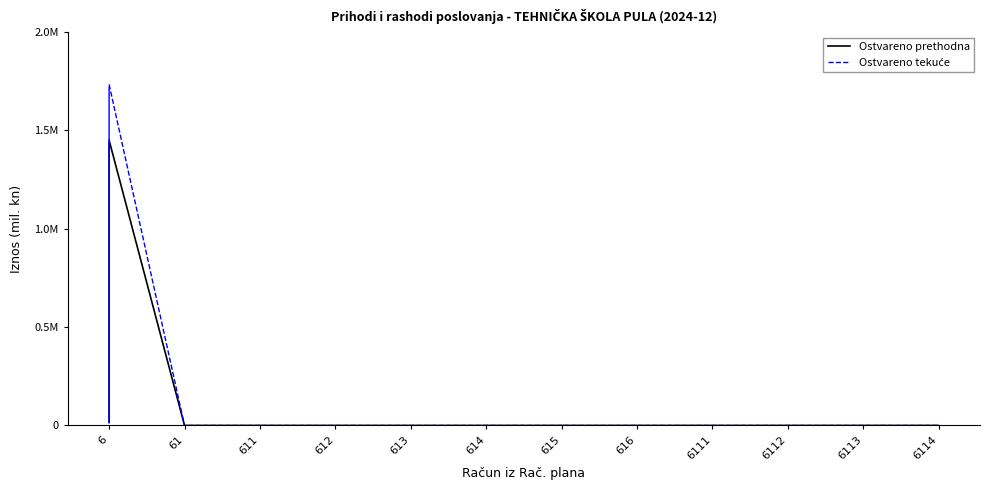

List the series in order of their overall mean, lowest first.

Ostvareno prethodna, Ostvareno tekuće